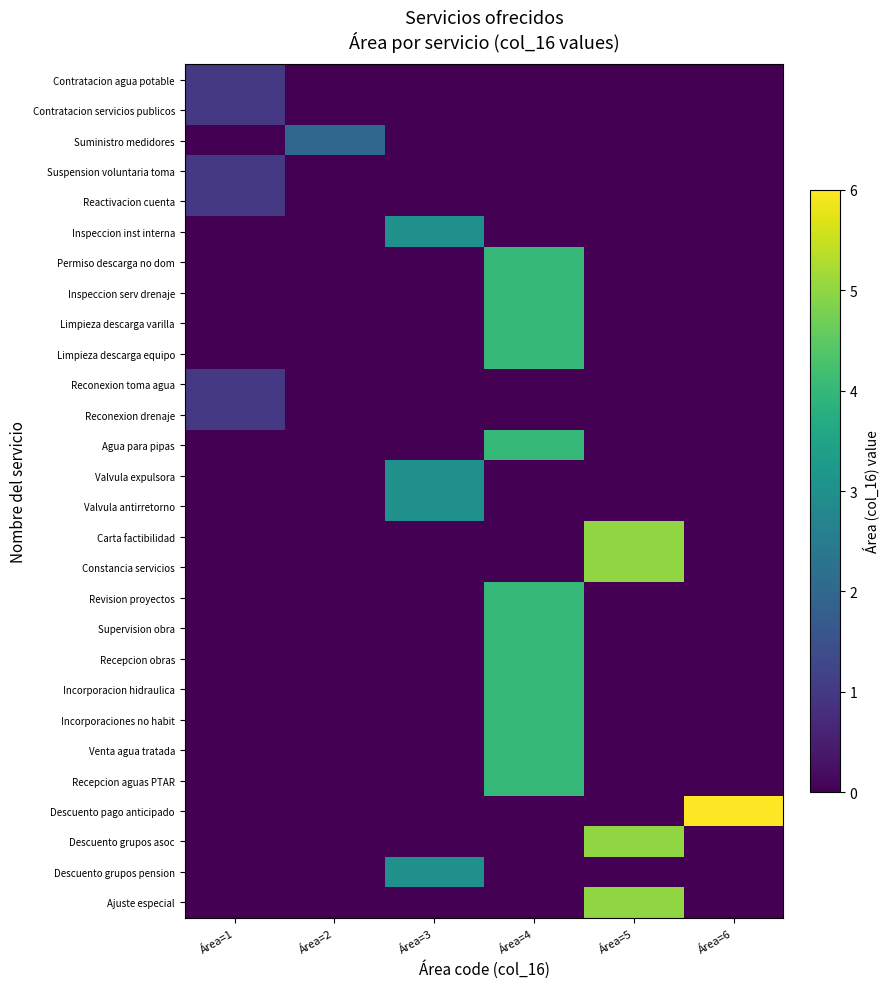

Reading left to right, transcribe all the data shown in this chart.

Contratacion agua potable: Área=1=1	Área=2=0	Área=3=0	Área=4=0	Área=5=0	Área=6=0
Contratacion servicios publicos: Área=1=1	Área=2=0	Área=3=0	Área=4=0	Área=5=0	Área=6=0
Suministro medidores: Área=1=0	Área=2=2	Área=3=0	Área=4=0	Área=5=0	Área=6=0
Suspension voluntaria toma: Área=1=1	Área=2=0	Área=3=0	Área=4=0	Área=5=0	Área=6=0
Reactivacion cuenta: Área=1=1	Área=2=0	Área=3=0	Área=4=0	Área=5=0	Área=6=0
Inspeccion inst interna: Área=1=0	Área=2=0	Área=3=3	Área=4=0	Área=5=0	Área=6=0
Permiso descarga no dom: Área=1=0	Área=2=0	Área=3=0	Área=4=4	Área=5=0	Área=6=0
Inspeccion serv drenaje: Área=1=0	Área=2=0	Área=3=0	Área=4=4	Área=5=0	Área=6=0
Limpieza descarga varilla: Área=1=0	Área=2=0	Área=3=0	Área=4=4	Área=5=0	Área=6=0
Limpieza descarga equipo: Área=1=0	Área=2=0	Área=3=0	Área=4=4	Área=5=0	Área=6=0
Reconexion toma agua: Área=1=1	Área=2=0	Área=3=0	Área=4=0	Área=5=0	Área=6=0
Reconexion drenaje: Área=1=1	Área=2=0	Área=3=0	Área=4=0	Área=5=0	Área=6=0
Agua para pipas: Área=1=0	Área=2=0	Área=3=0	Área=4=4	Área=5=0	Área=6=0
Valvula expulsora: Área=1=0	Área=2=0	Área=3=3	Área=4=0	Área=5=0	Área=6=0
Valvula antirretorno: Área=1=0	Área=2=0	Área=3=3	Área=4=0	Área=5=0	Área=6=0
Carta factibilidad: Área=1=0	Área=2=0	Área=3=0	Área=4=0	Área=5=5	Área=6=0
Constancia servicios: Área=1=0	Área=2=0	Área=3=0	Área=4=0	Área=5=5	Área=6=0
Revision proyectos: Área=1=0	Área=2=0	Área=3=0	Área=4=4	Área=5=0	Área=6=0
Supervision obra: Área=1=0	Área=2=0	Área=3=0	Área=4=4	Área=5=0	Área=6=0
Recepcion obras: Área=1=0	Área=2=0	Área=3=0	Área=4=4	Área=5=0	Área=6=0
Incorporacion hidraulica: Área=1=0	Área=2=0	Área=3=0	Área=4=4	Área=5=0	Área=6=0
Incorporaciones no habit: Área=1=0	Área=2=0	Área=3=0	Área=4=4	Área=5=0	Área=6=0
Venta agua tratada: Área=1=0	Área=2=0	Área=3=0	Área=4=4	Área=5=0	Área=6=0
Recepcion aguas PTAR: Área=1=0	Área=2=0	Área=3=0	Área=4=4	Área=5=0	Área=6=0
Descuento pago anticipado: Área=1=0	Área=2=0	Área=3=0	Área=4=0	Área=5=0	Área=6=6
Descuento grupos asoc: Área=1=0	Área=2=0	Área=3=0	Área=4=0	Área=5=5	Área=6=0
Descuento grupos pension: Área=1=0	Área=2=0	Área=3=3	Área=4=0	Área=5=0	Área=6=0
Ajuste especial: Área=1=0	Área=2=0	Área=3=0	Área=4=0	Área=5=5	Área=6=0